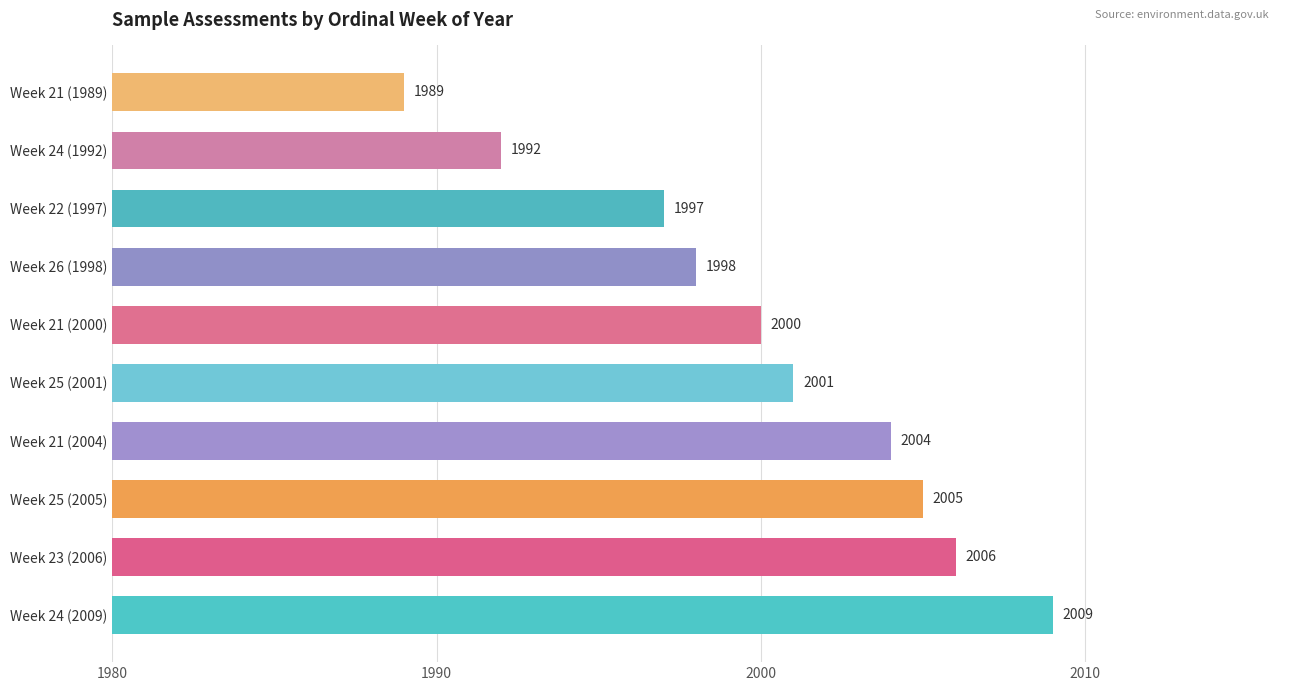

List the labels in order of value, smallest first.

Week 21 (1989), Week 24 (1992), Week 22 (1997), Week 26 (1998), Week 21 (2000), Week 25 (2001), Week 21 (2004), Week 25 (2005), Week 23 (2006), Week 24 (2009)